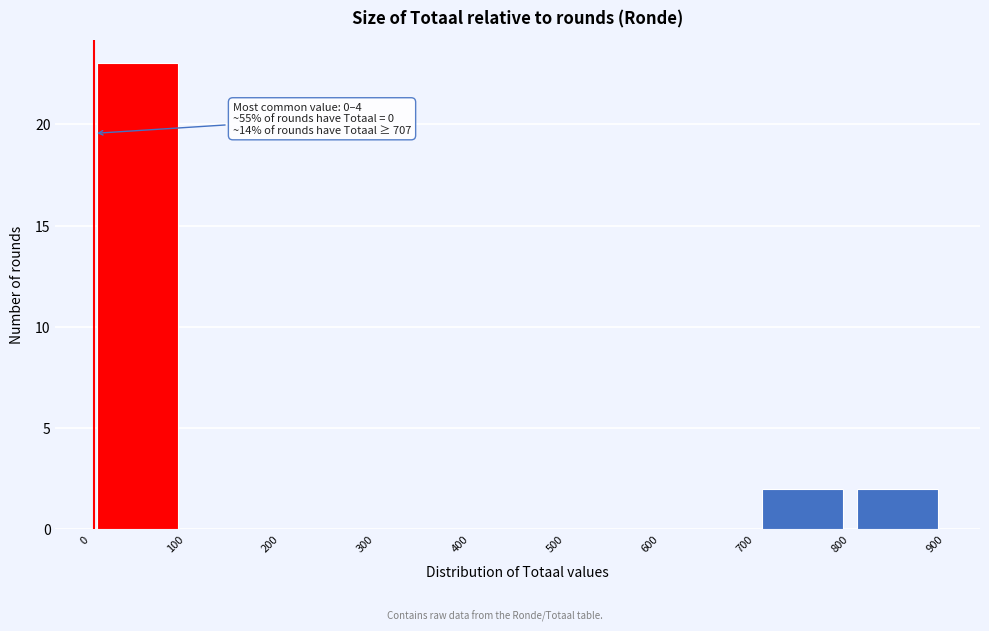

Which range on the x-axis has the tallest bar?

0 to 100